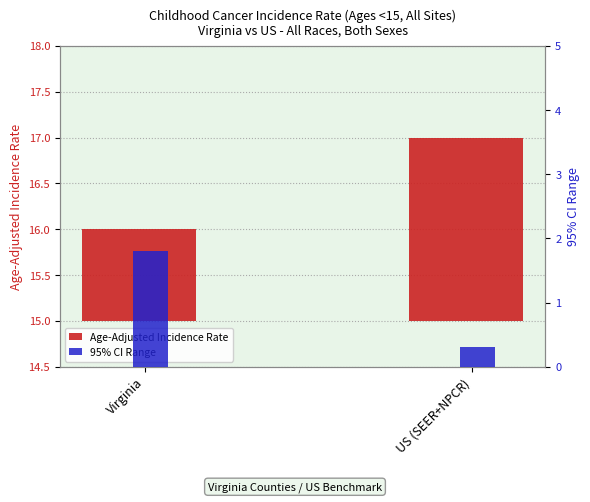

True or false: 95% CI Range has a value of 1.2 at Virginia.

False